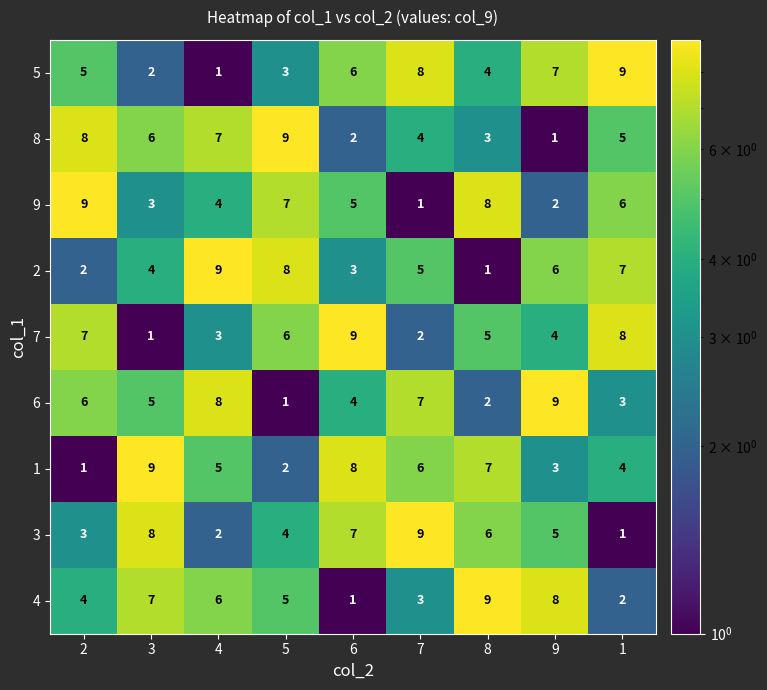

At how many categories does at least one series exceed 2?

9